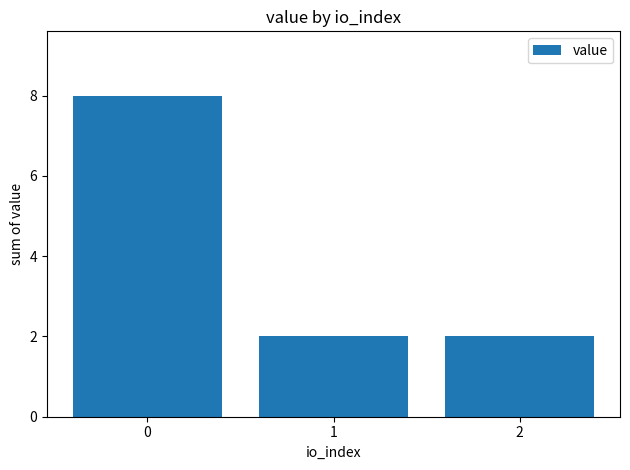

What is the smallest value displayed?

2.0